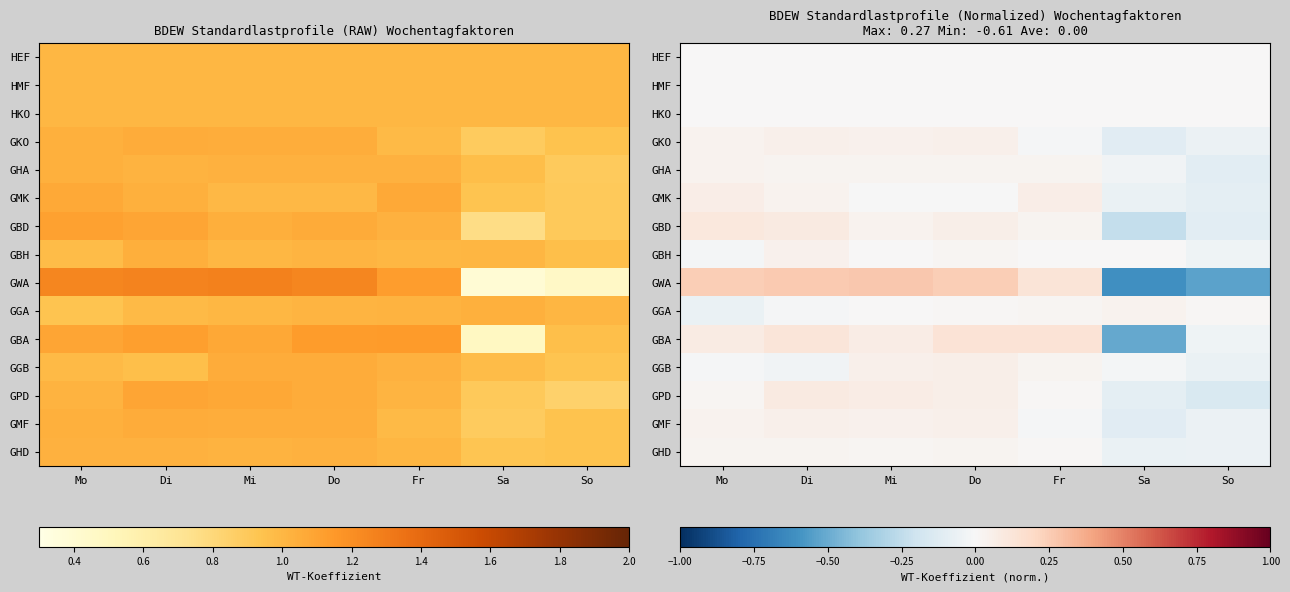

The value of GBA at Di is 0.0. True or false?

False